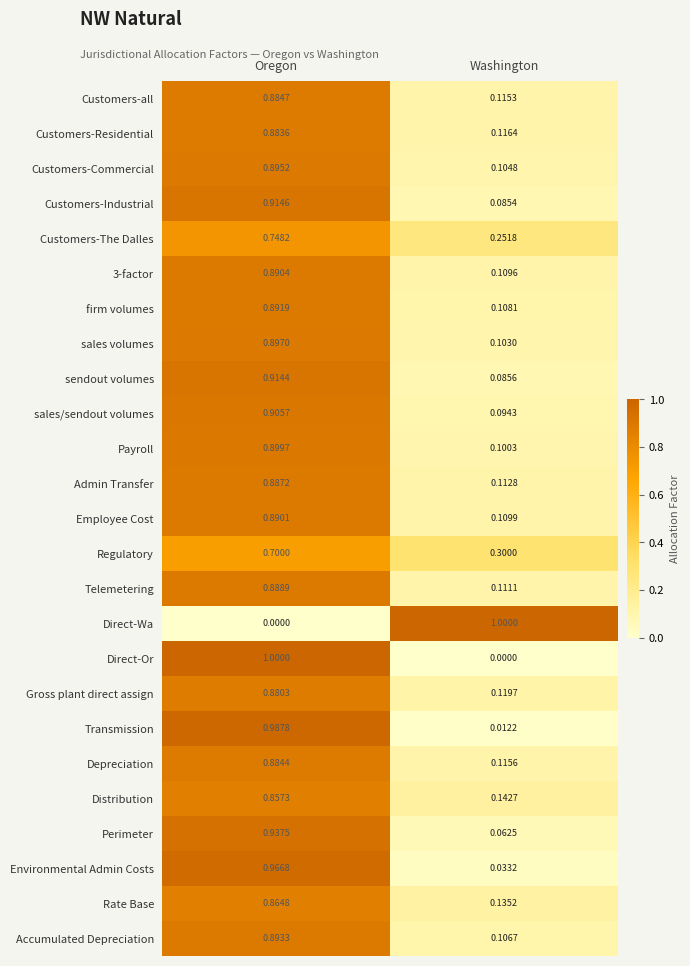

At which category is the sum across all series the highest?

Oregon